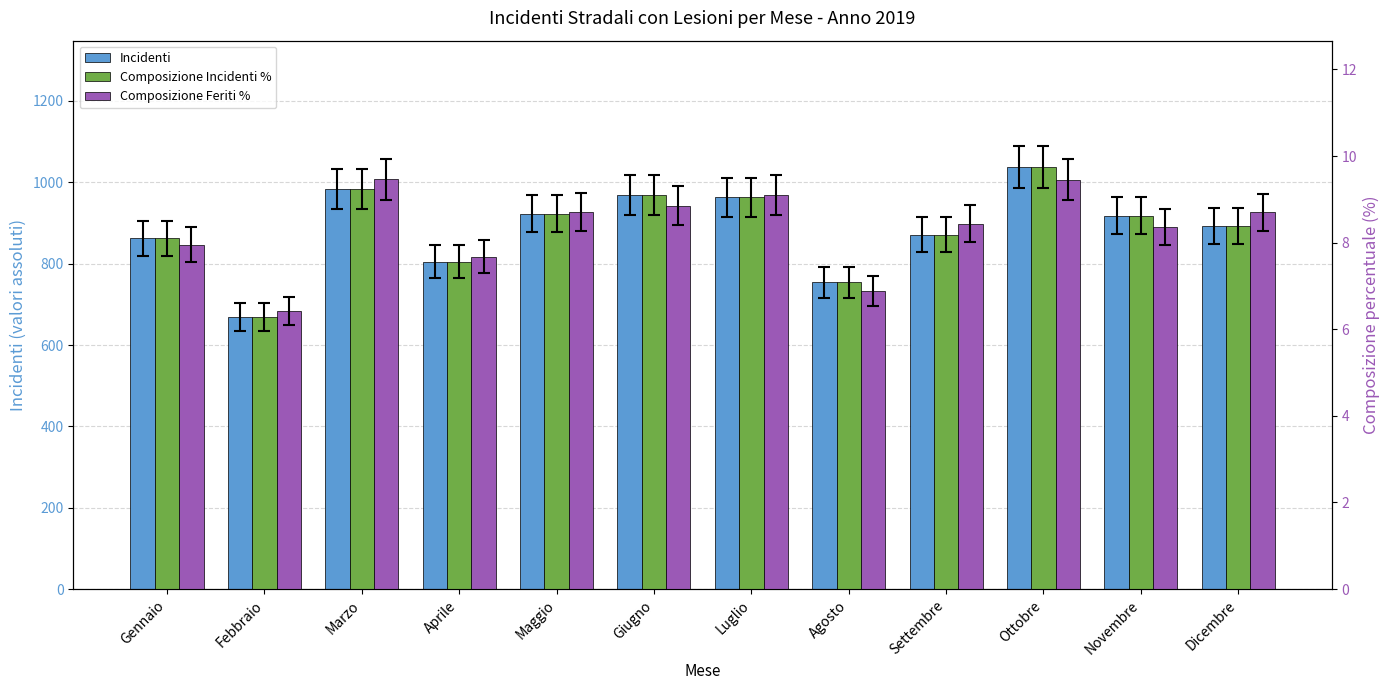

What is the label of the 8th bar from the right?

Maggio